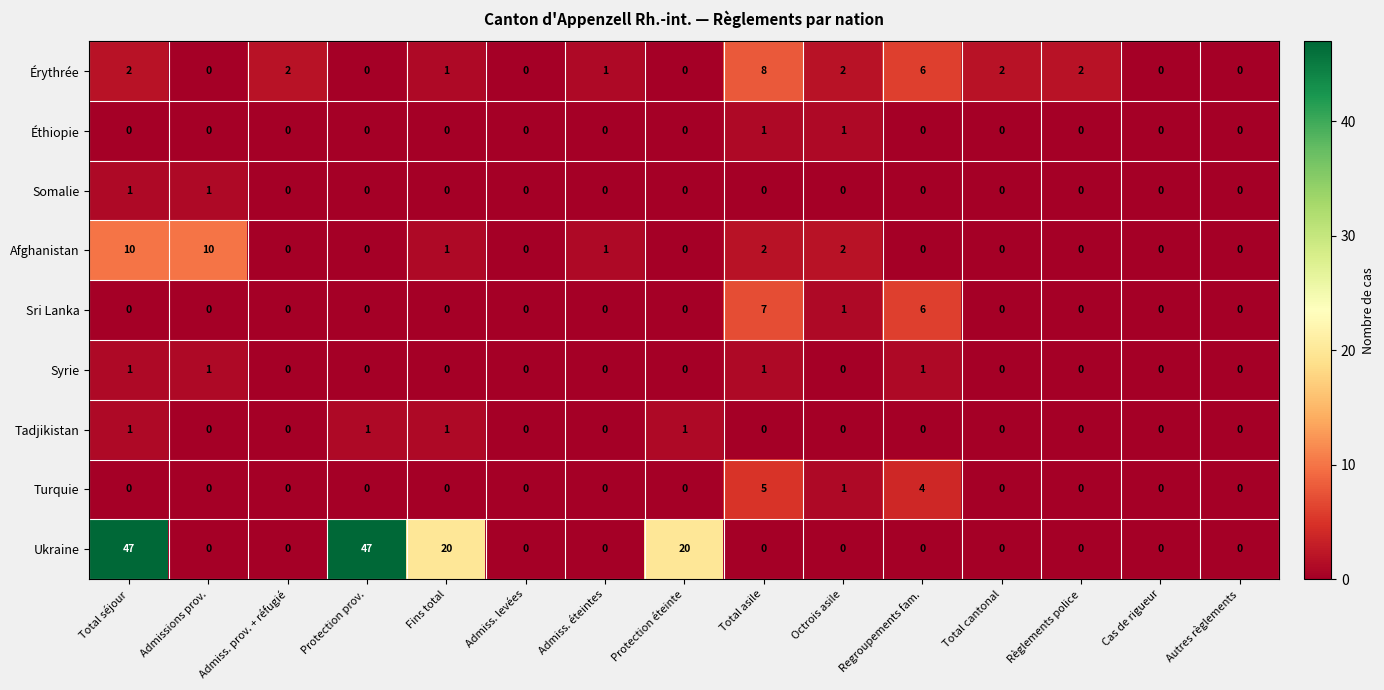

Is the value of Ukraine at Total séjour greater than the value of Afghanistan at Protection éteinte?

Yes